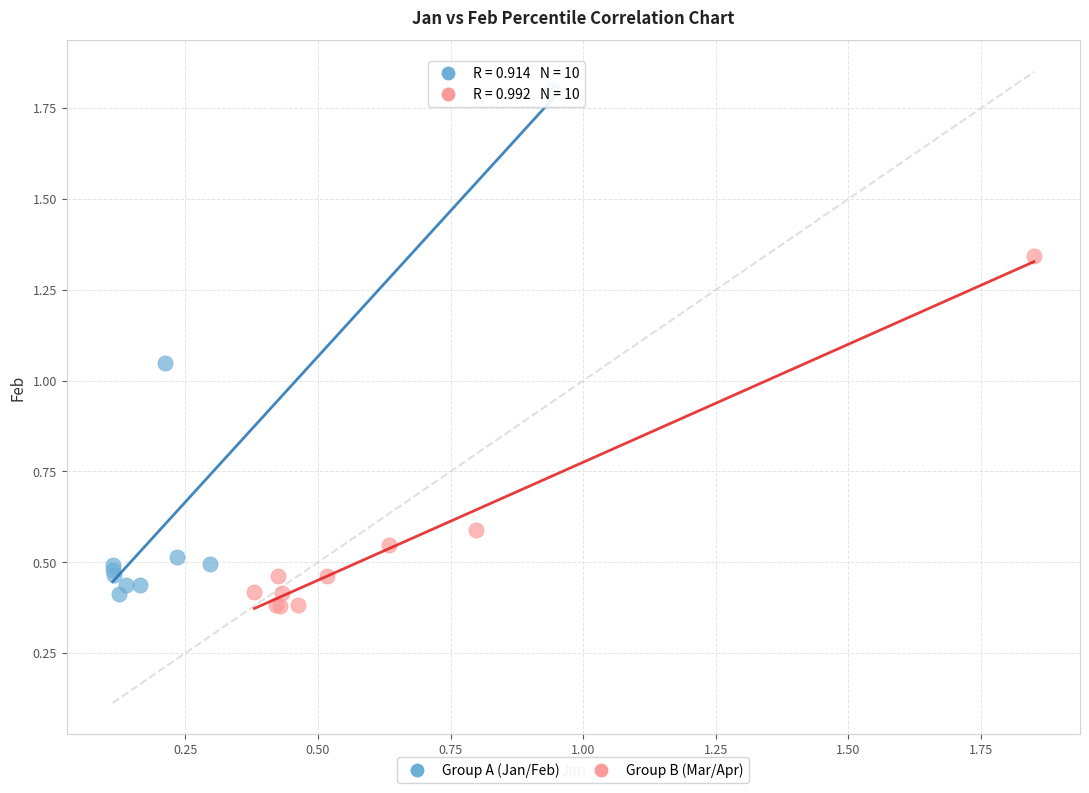

Which series has the widest spread of Y values?

Group A (Jan/Feb)